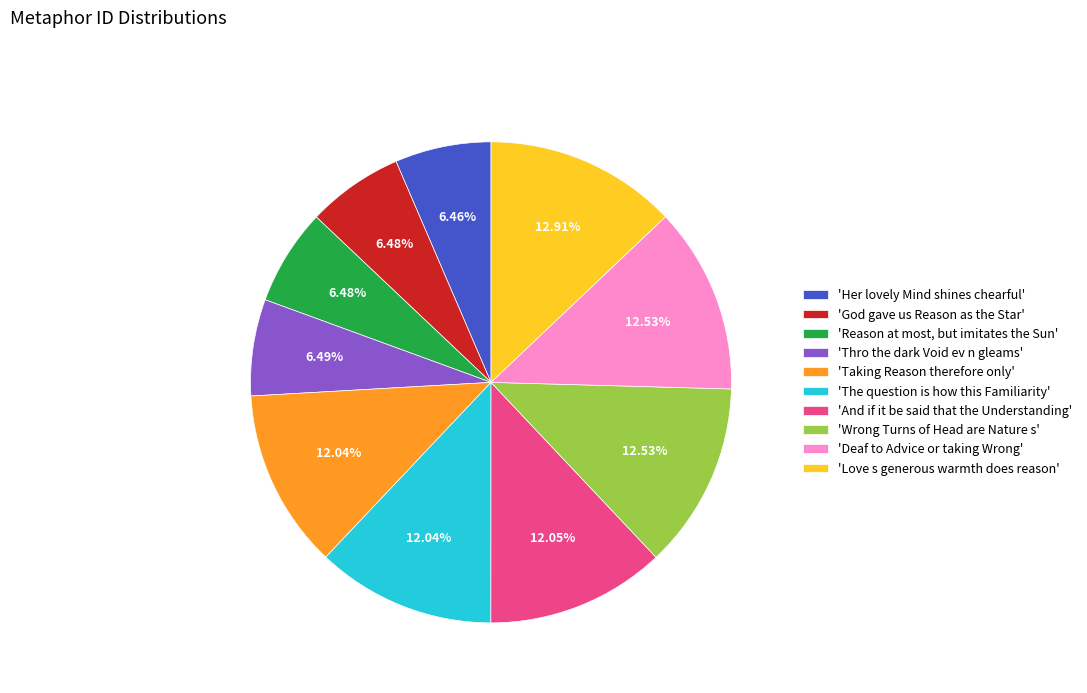

To the nearest percent, what is the difference between the largest and smallest slice percentages?

6%